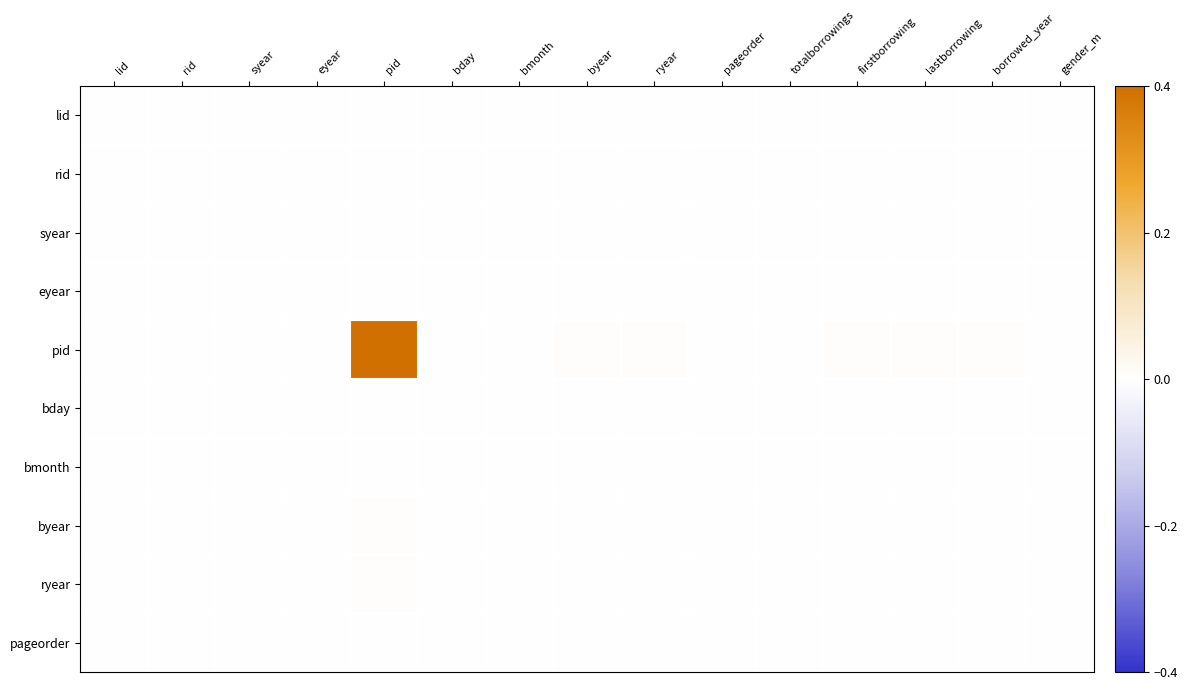

Count the number of data series in this chart.

10